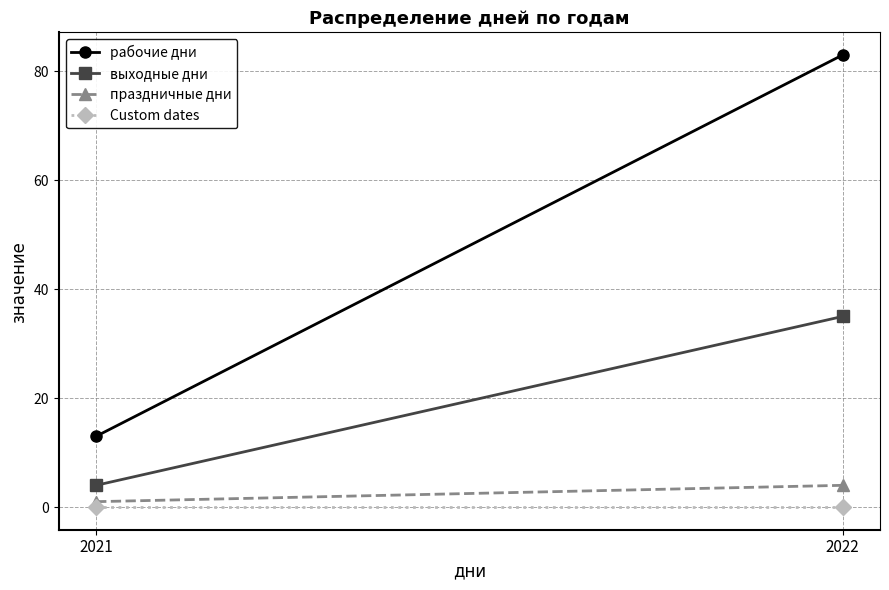

Rank the categories by выходные дни value from lowest to highest.

2021, 2022